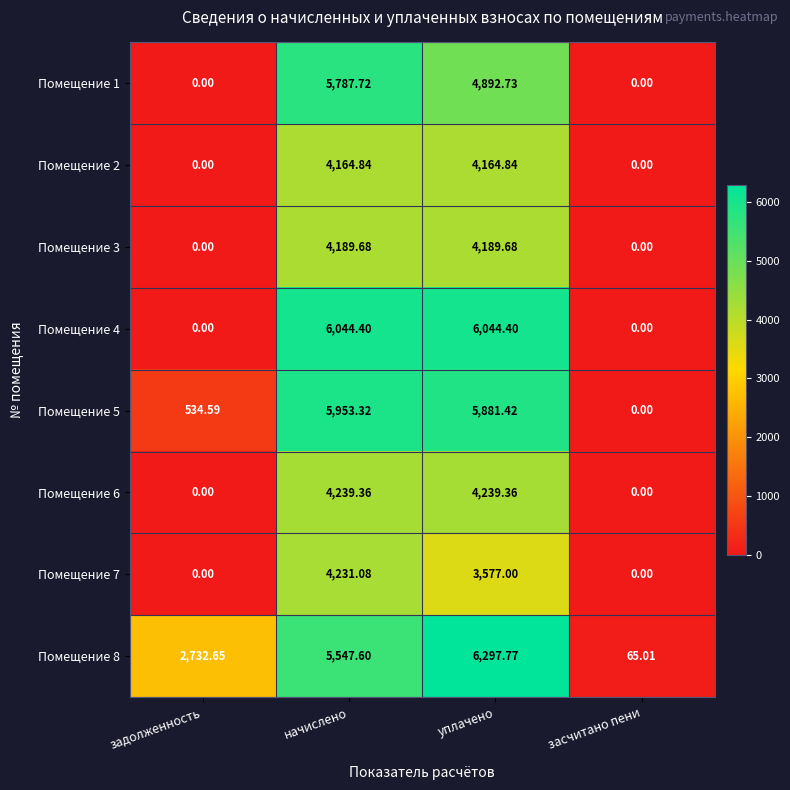

At which category is the sum across all series the highest?

начислено